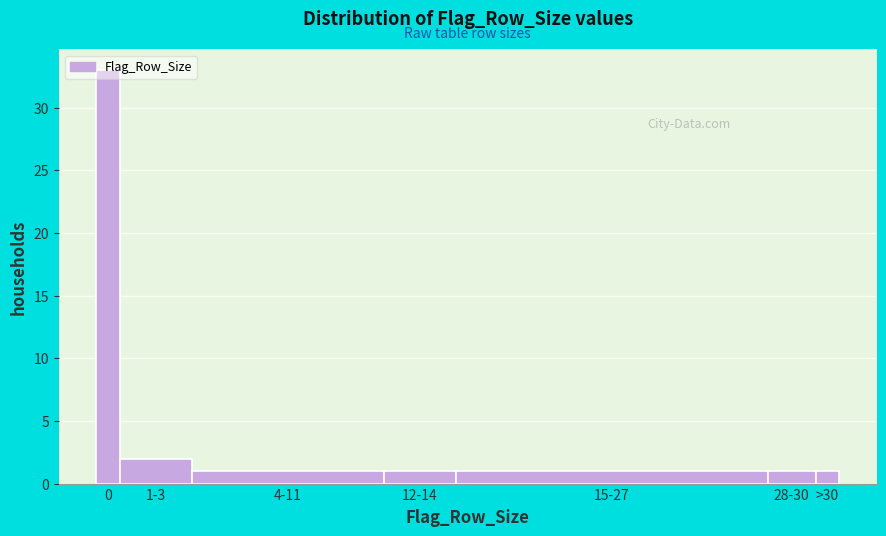

What is the ratio of the value at 15-27 to the value at 4-11?

1.0